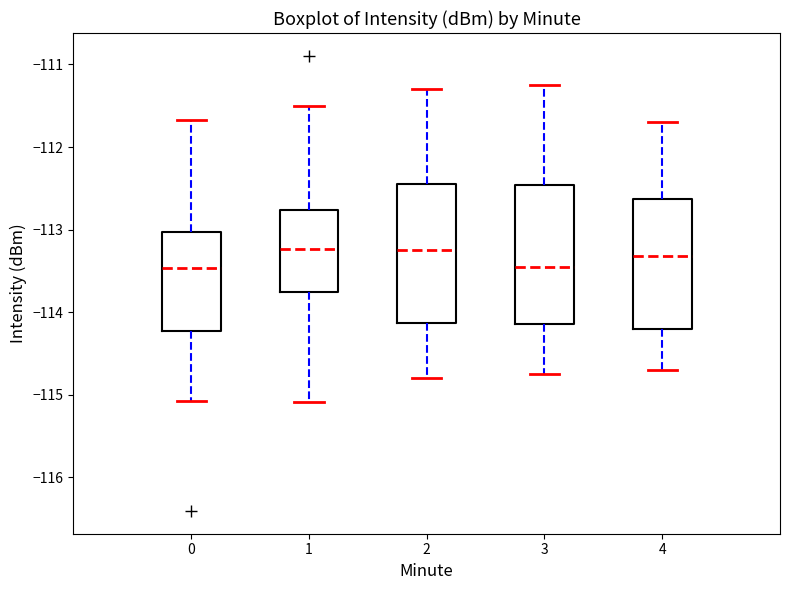

Reading left to right, transcribe this box plot: for each box, give where its median line is, the range the box spans, and where its two whiskers end, as read against the y-axis. The values are not printed on the chart, so give them approximately, as read against the axis.

0: median -113.5, box -114.2 to -113.0, whiskers -115.1 to -111.7
1: median -113.2, box -113.7 to -112.8, whiskers -115.1 to -111.5
2: median -113.2, box -114.1 to -112.4, whiskers -114.8 to -111.3
3: median -113.4, box -114.1 to -112.5, whiskers -114.7 to -111.2
4: median -113.3, box -114.2 to -112.6, whiskers -114.7 to -111.7